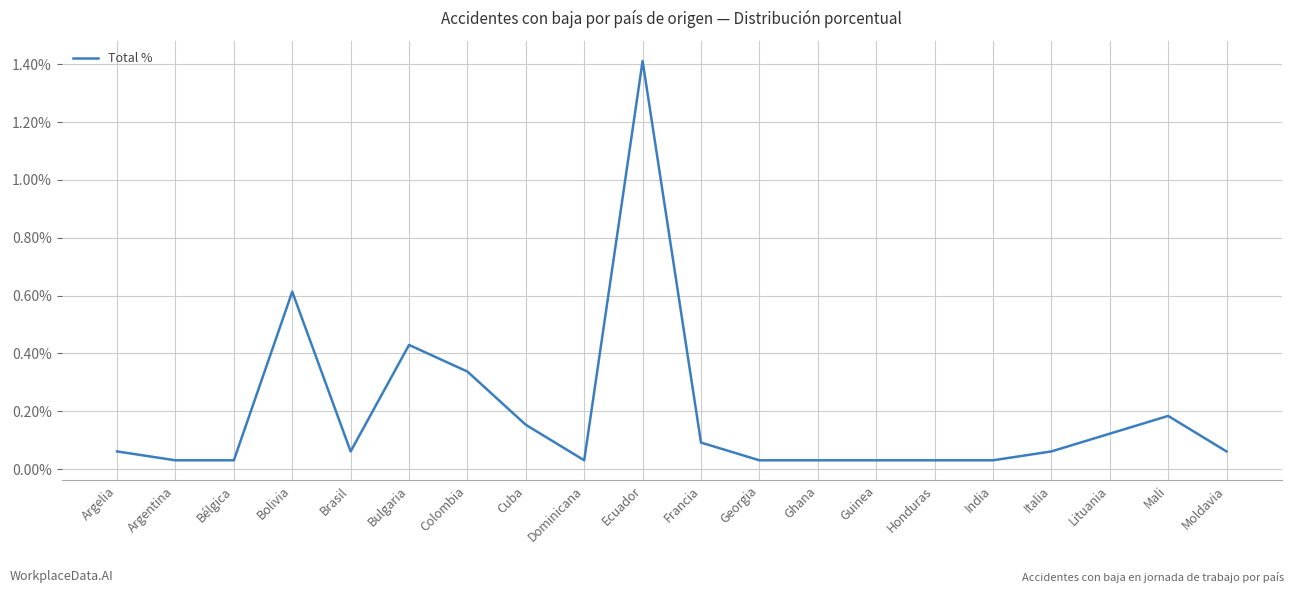

What position from the right is Honduras?

6